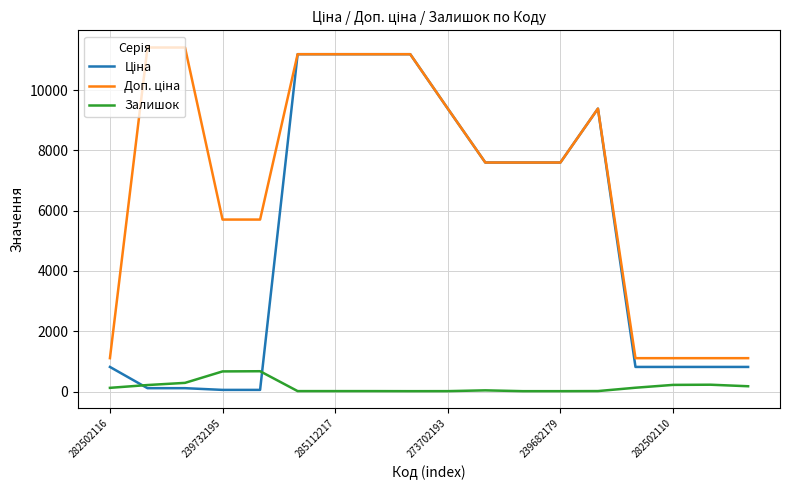

What is the maximum value shown in the chart?

11410.0